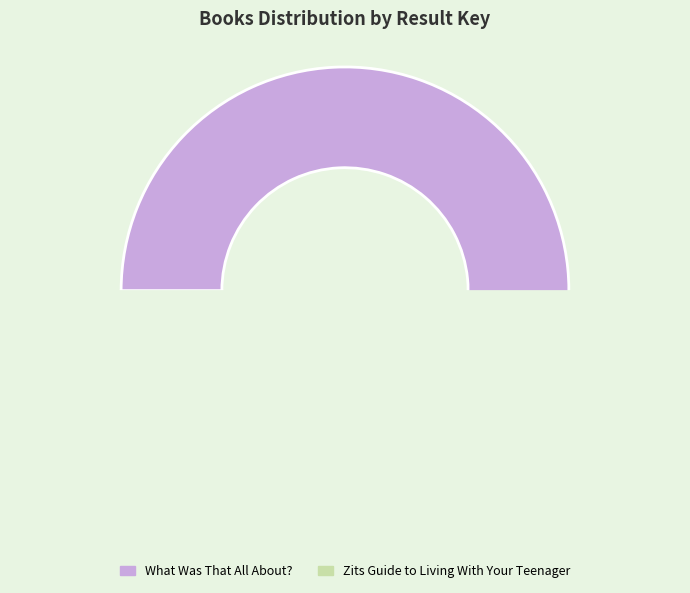

To the nearest percent, what percentage of the pie is 1?

97%